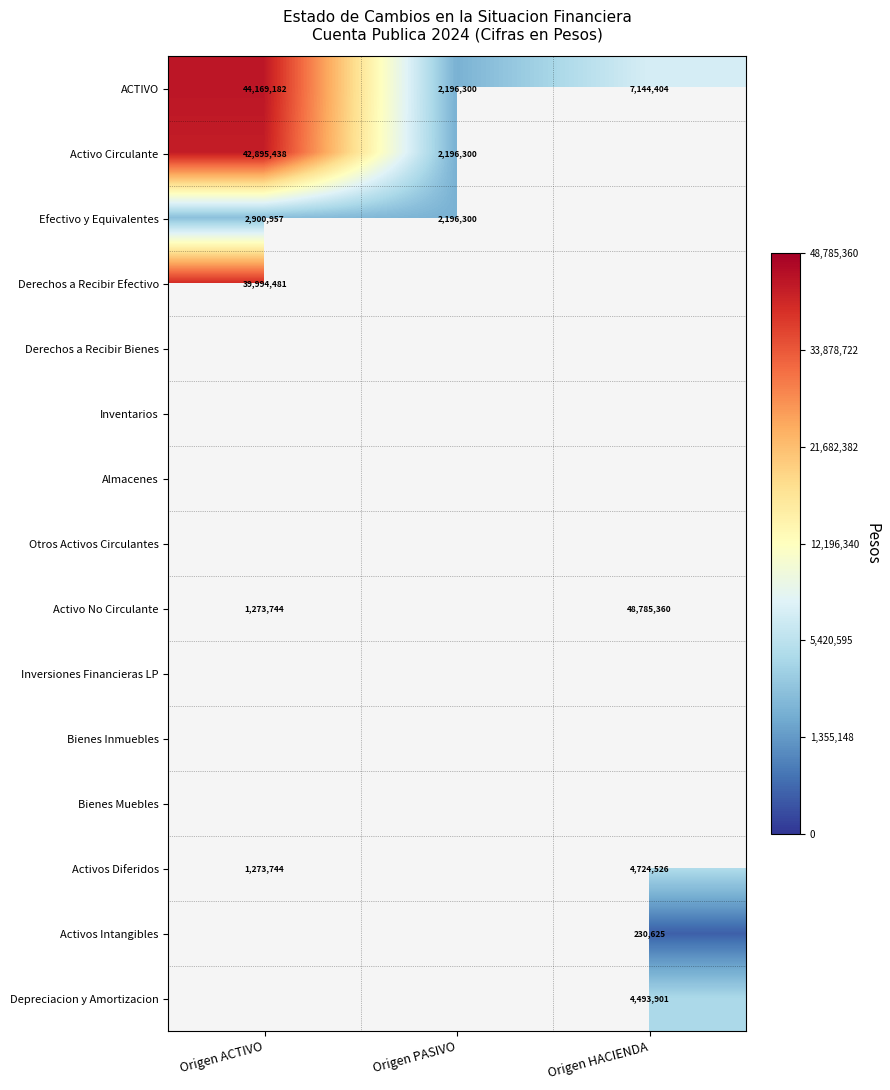

At which label does ACTIVO first exceed 7144404?

Origen ACTIVO